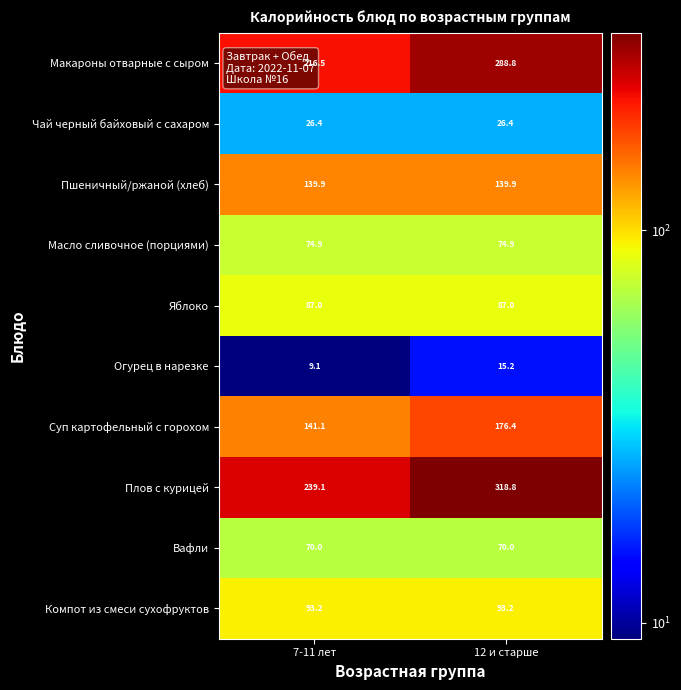

Which label corresponds to the largest value in the chart?

12 и старше